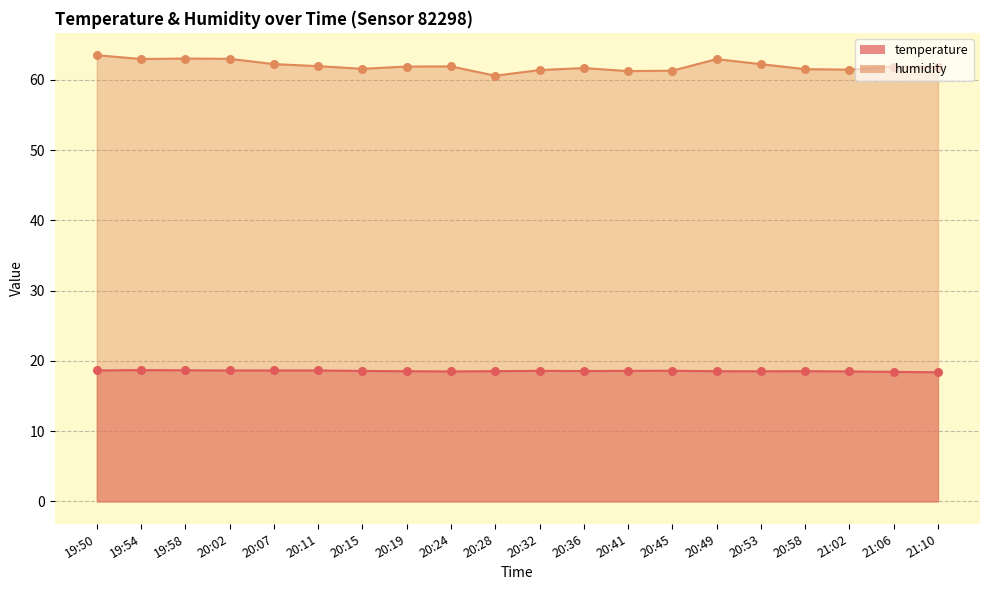

What is the total value across all series at 20:32?

80.0